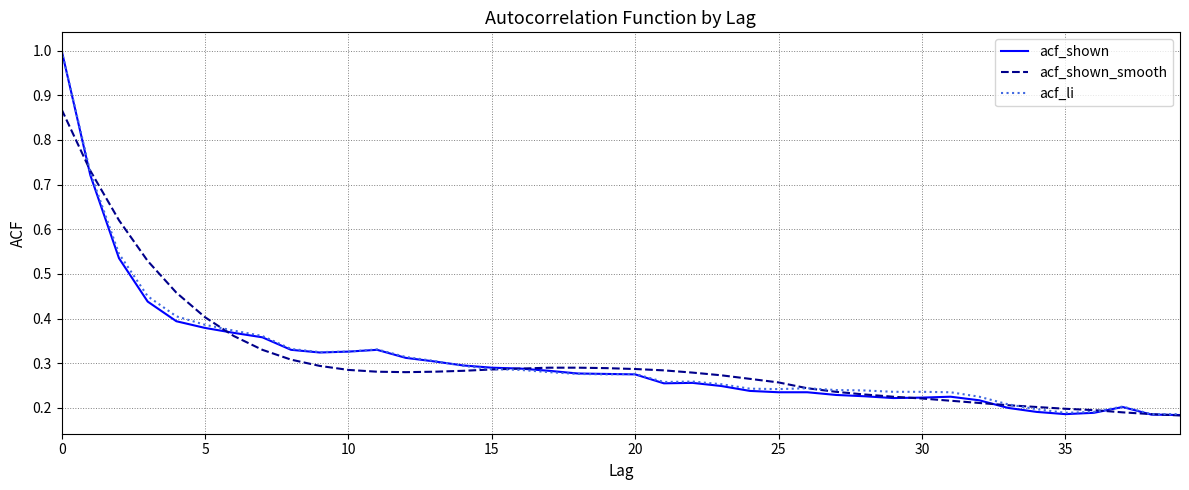

Which series has the widest spread of values?

acf_shown